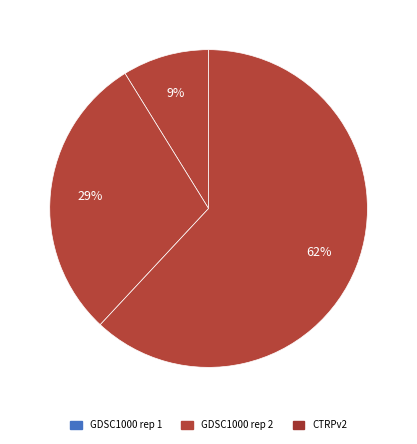

Is there any slice that represents more than half of the pie?

Yes